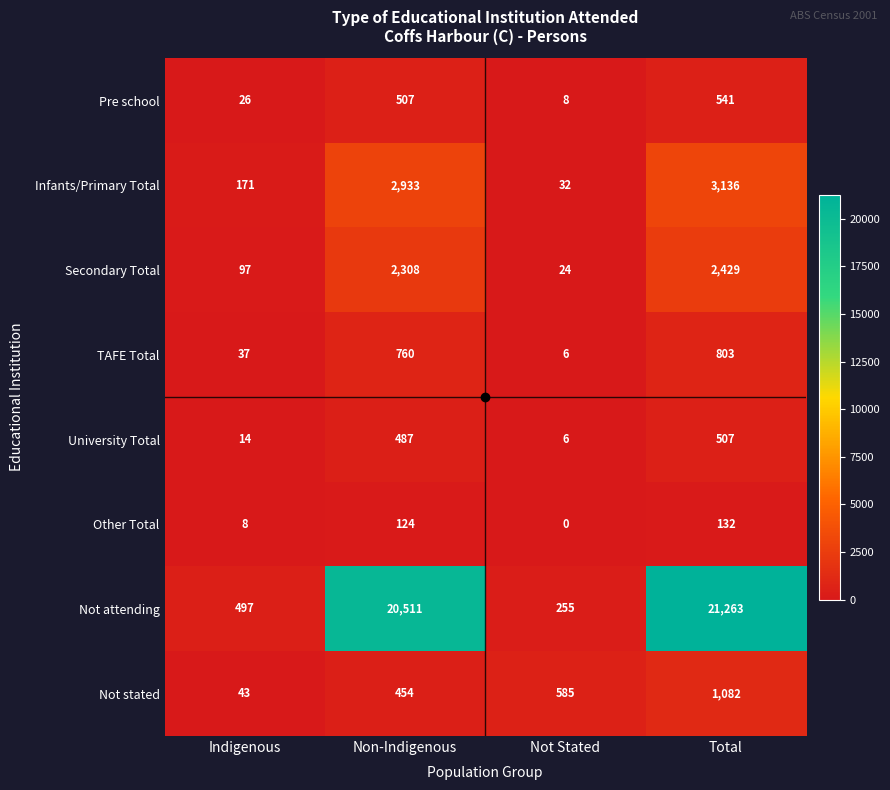

What is the total value across all series at Total?

29893